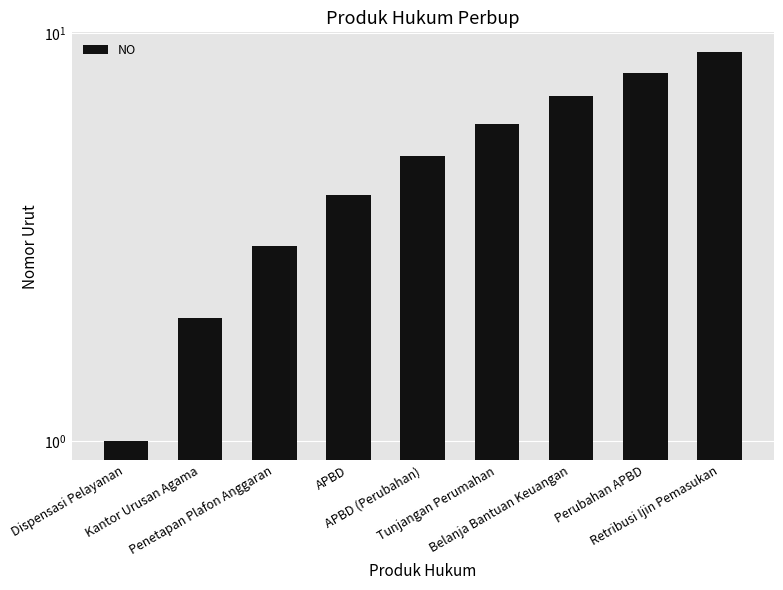

Count the number of data series in this chart.

1